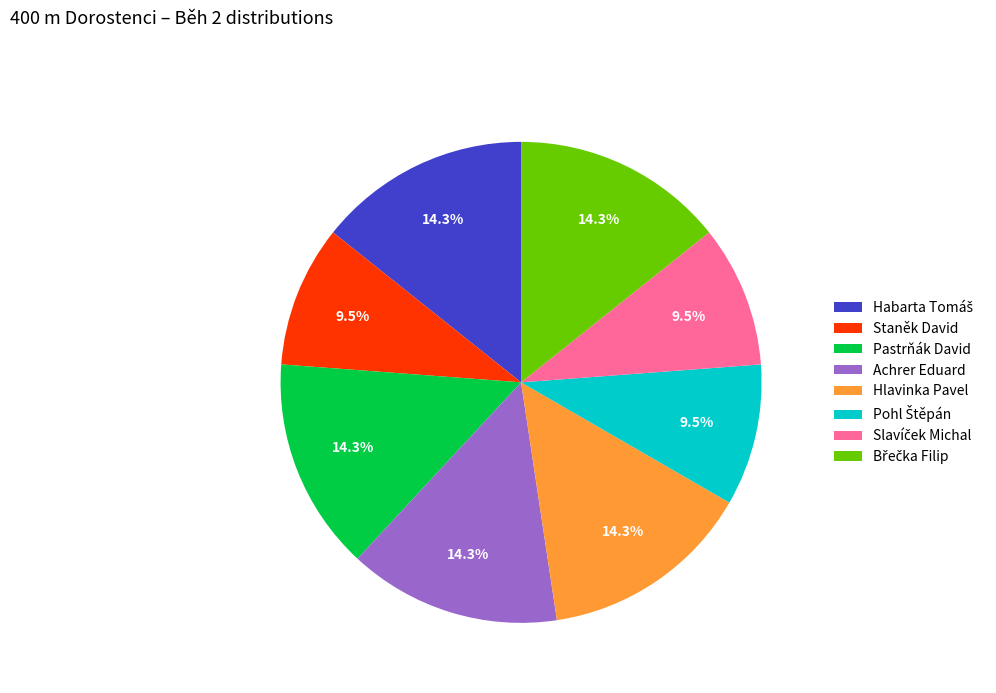

Is the sum of Hlavinka Pavel and Achrer Eduard greater than half?

No